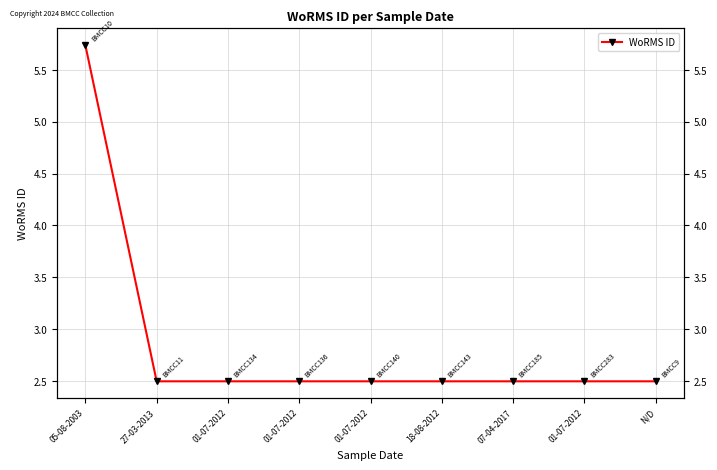

Rank the categories by value from lowest to highest.

27-03-2013, 01-07-2012, 01-07-2012, 01-07-2012, 18-08-2012, 07-04-2017, 01-07-2012, N/D, 05-08-2003